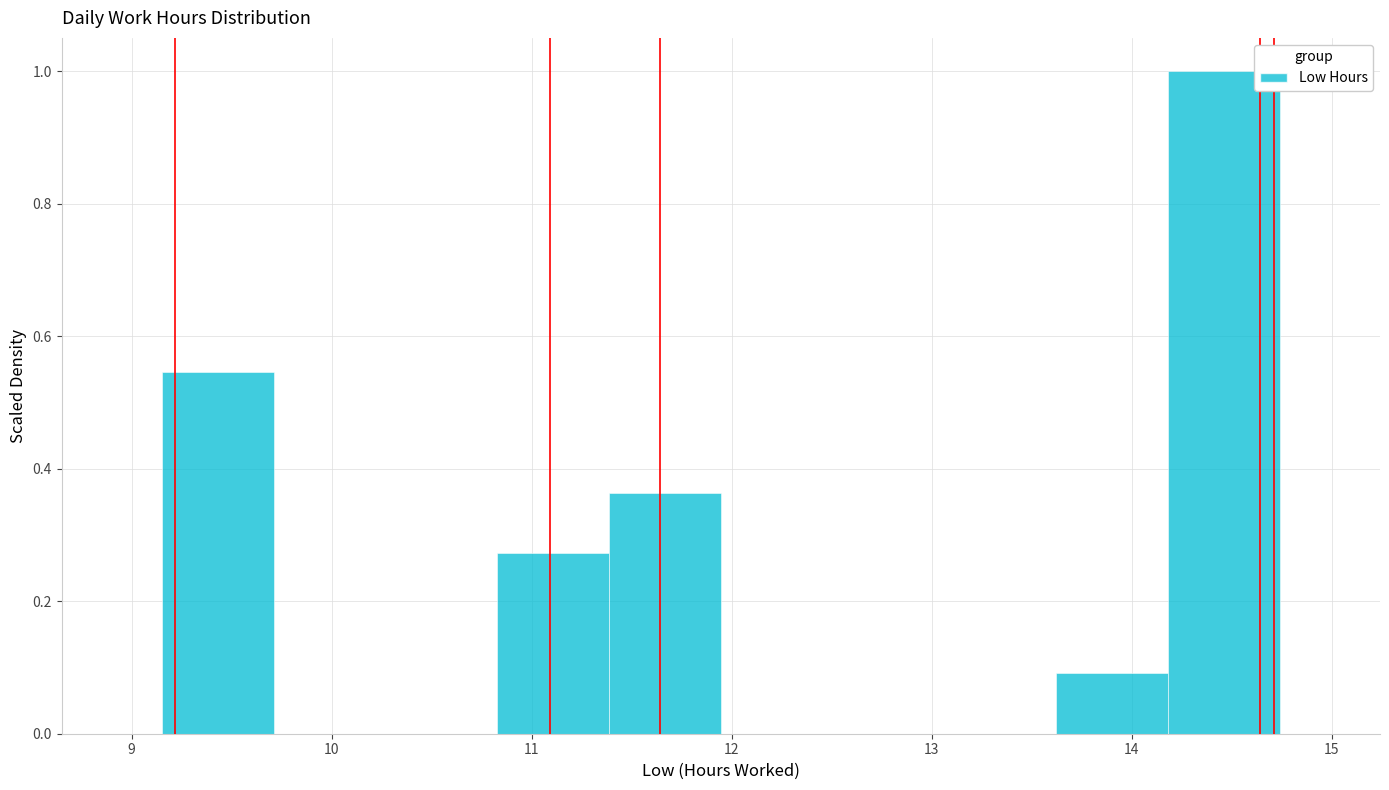

Reading left to right, transcribe this chart: for each bar, give the range it covers on the x-axis and its height. Neither the bar edges nor the heights are printed on the chart, so give them approximately, as read against the axes.

9.2 to 9.7: 0.54
9.7 to 10.3: 0
10.3 to 10.8: 0
10.8 to 11.4: 0.28
11.4 to 11.9: 0.36
11.9 to 12.5: 0
12.5 to 13.1: 0
13.1 to 13.6: 0
13.6 to 14.2: 0.10
14.2 to 14.7: 1.00